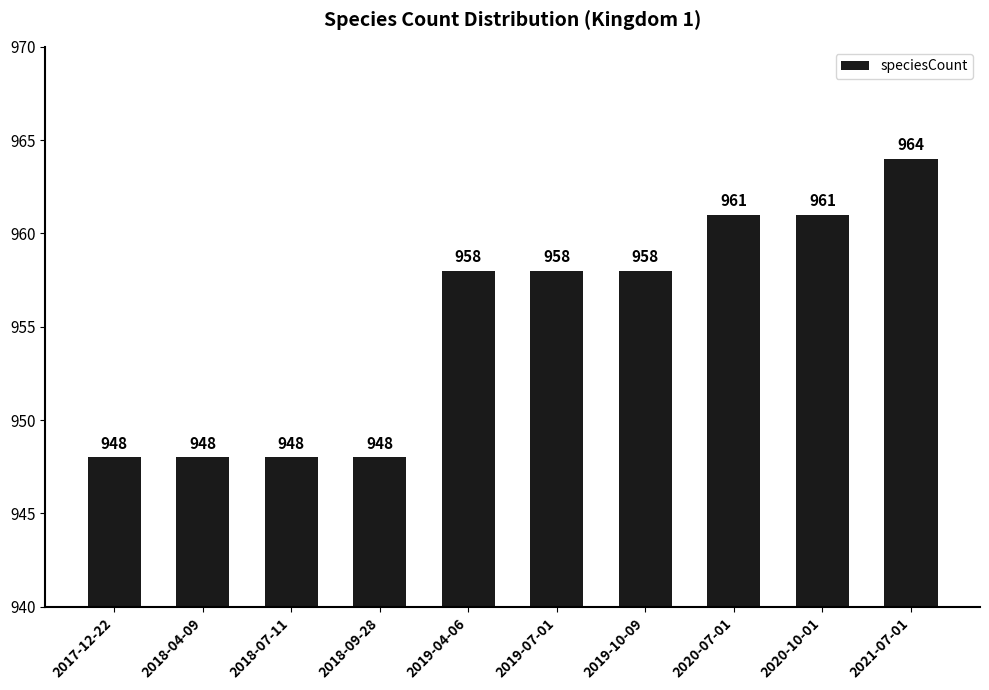

Count the number of data series in this chart.

1